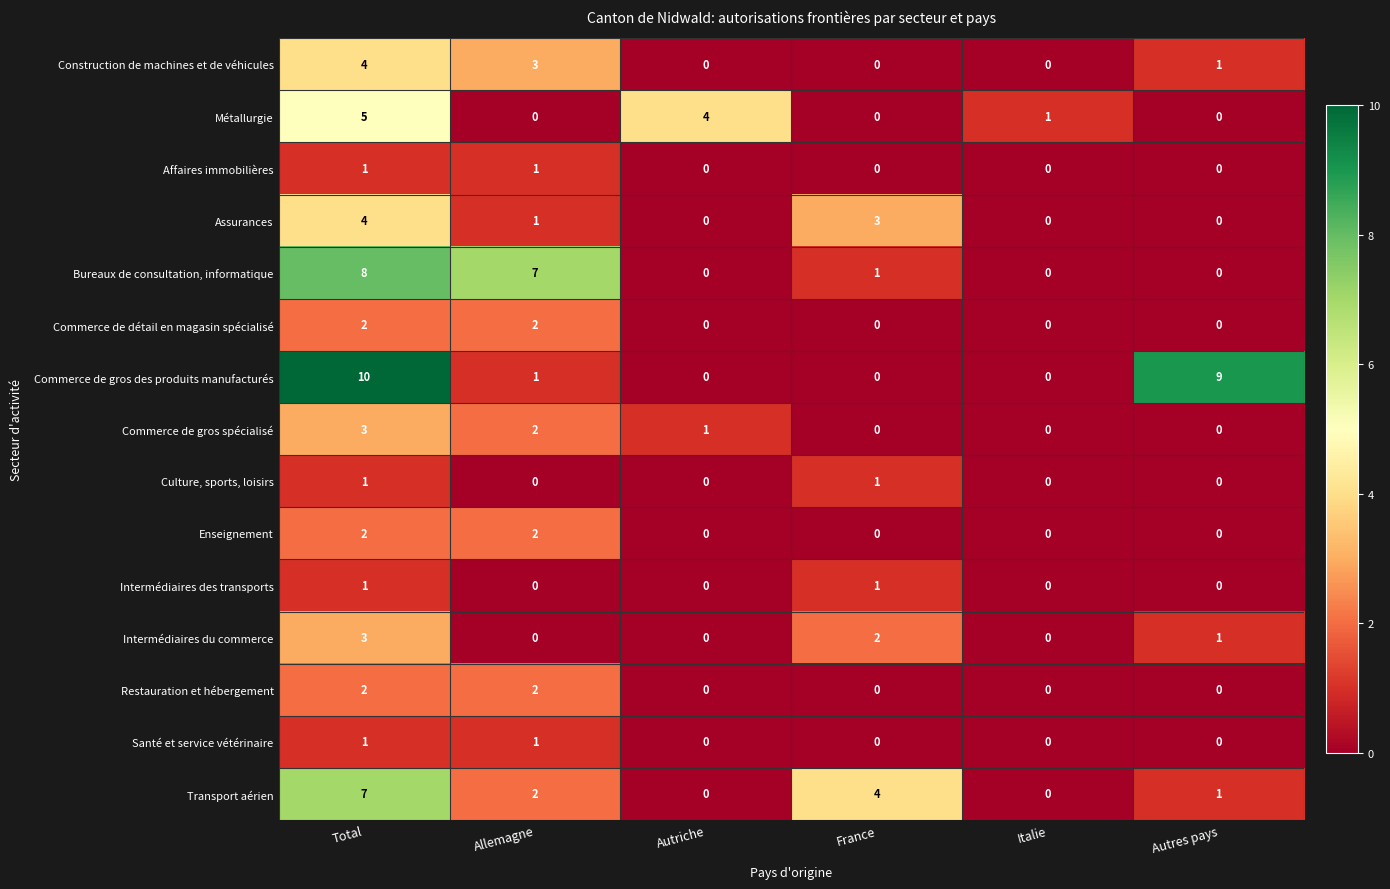

What is the difference between the highest and lowest values at Autres pays?

9